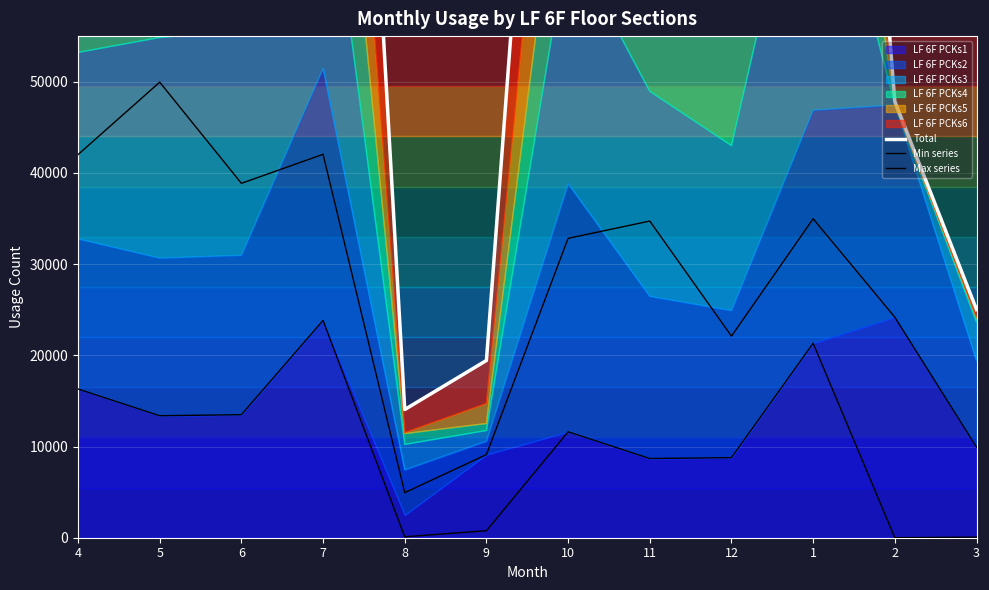

Between 2 and 6, which is larger?

6